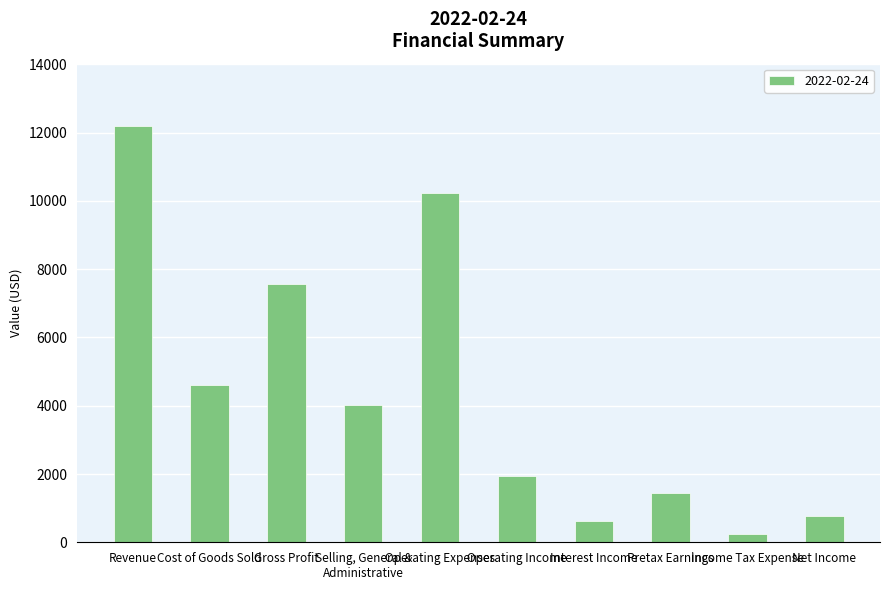

Is it true that the value at Cost of Goods Sold is 8283?

False